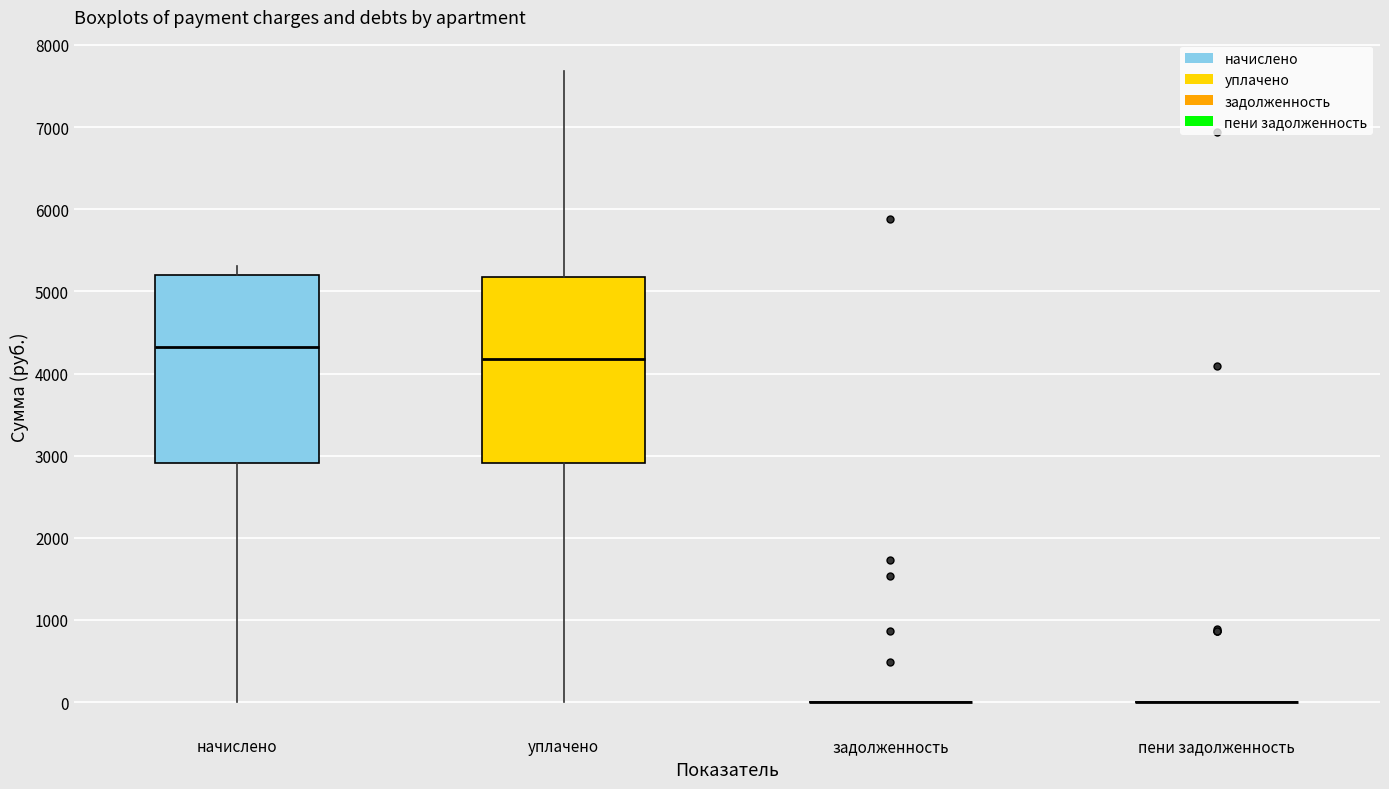

Reading left to right, read every box against the y-axis: the position of its median line, the range the box covers, and the ends of its whiskers. The values are not printed on the chart, so give them approximately, as read against the axis.

начислено: median 4300, box 2900 to 5200, whiskers 0 to 5300
уплачено: median 4200, box 2900 to 5200, whiskers 0 to 7700
задолженность: box collapsed to a line at 0, whiskers 0 to 0
пени задолженность: box collapsed to a line at 0, whiskers 0 to 0